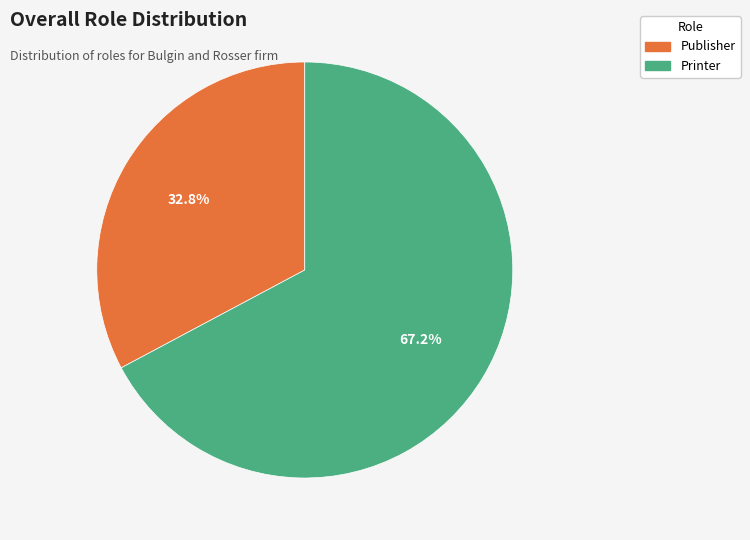

What portion of the pie excludes Printer?

32.8%